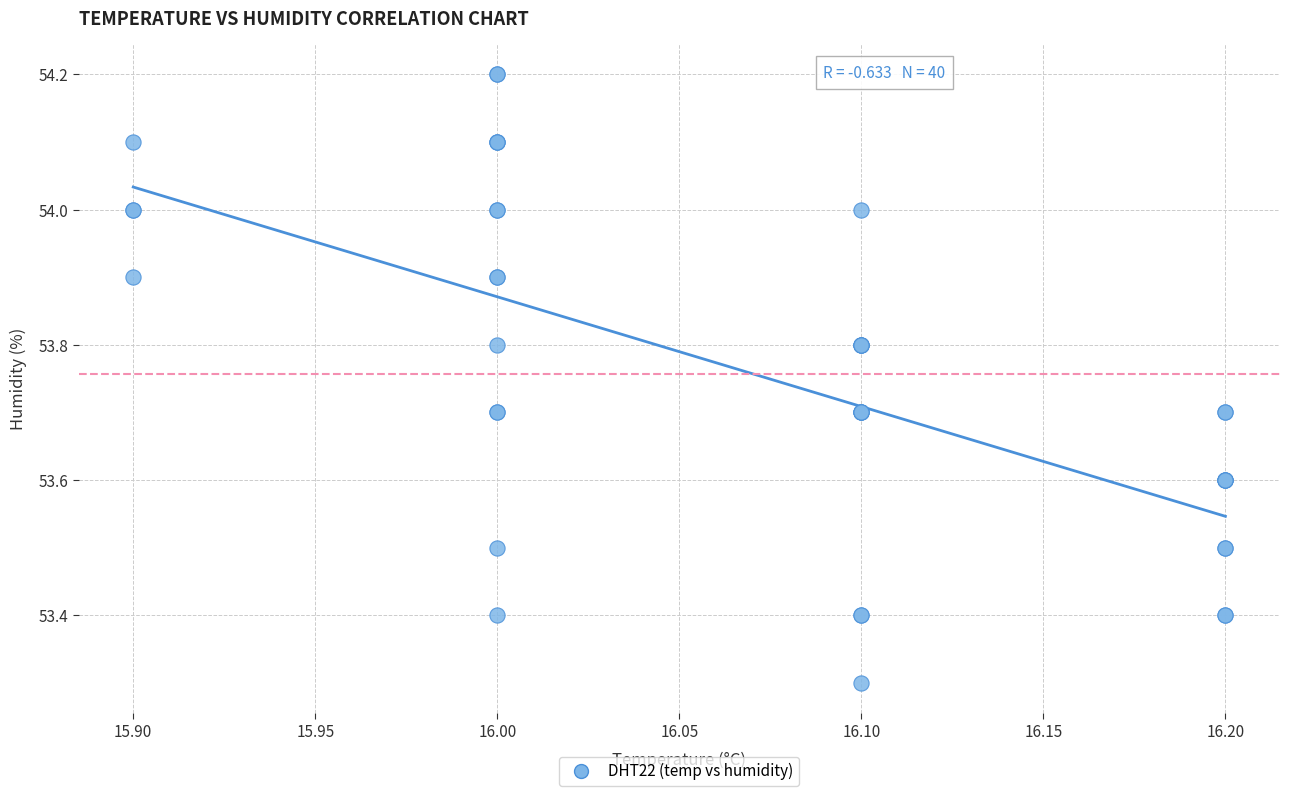

What Y value in the scatter plot is closest to 53?

53.3